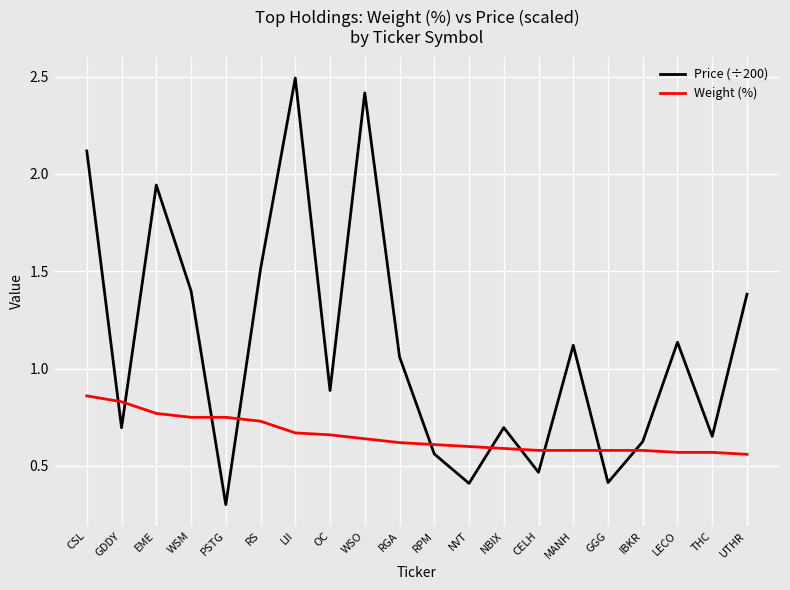

List the series in order of their peak value, lowest first.

Weight (%), Price (÷200)